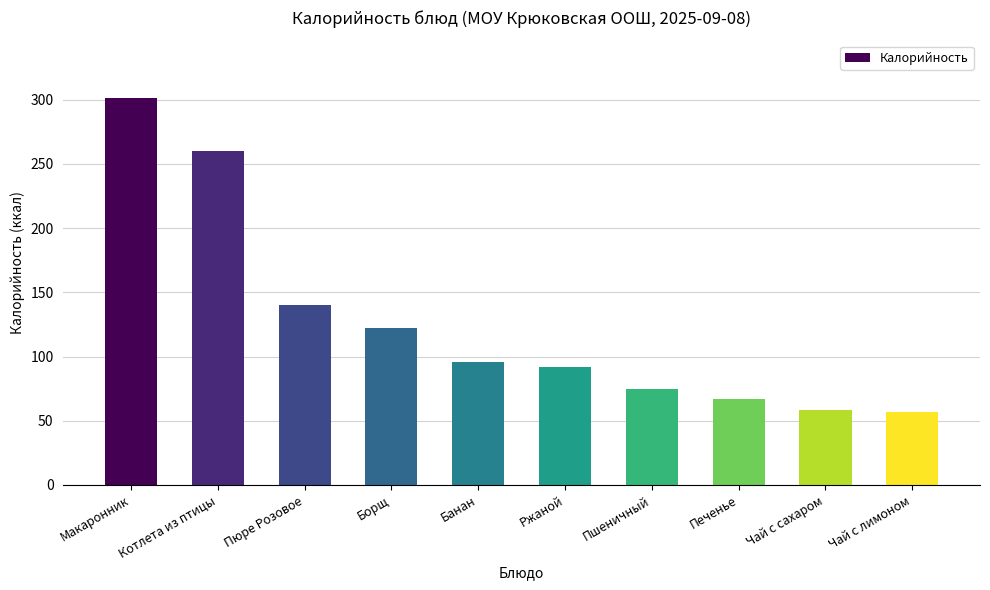

How many data points are less than 96?

5